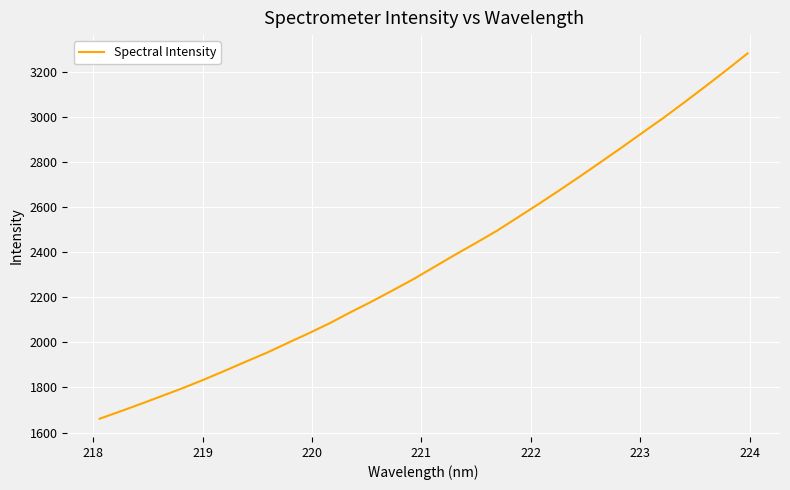

What is the maximum value shown in the chart?

3282.1